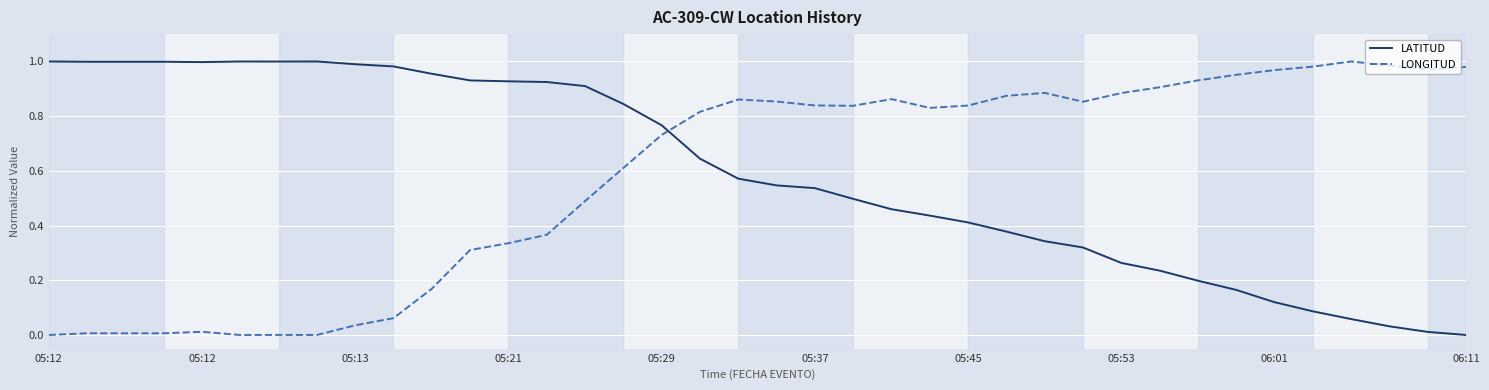

What is the sum of all LATITUD values?

22.5